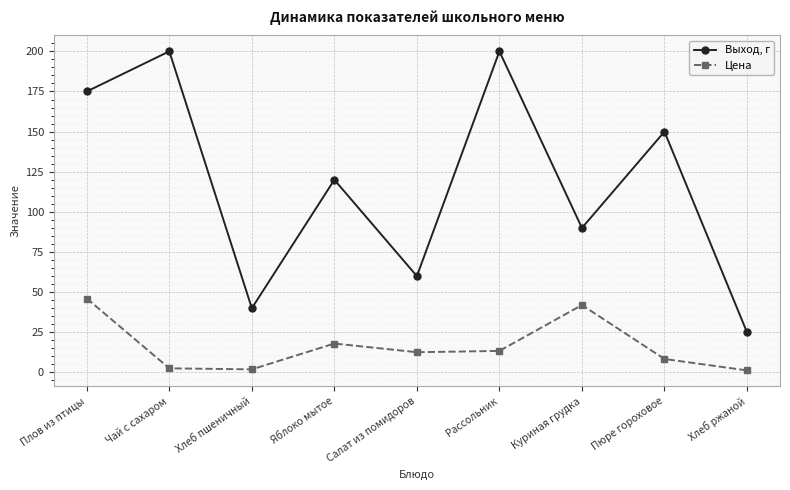

The value of Выход, г at Плов из птицы is 96.2. True or false?

False